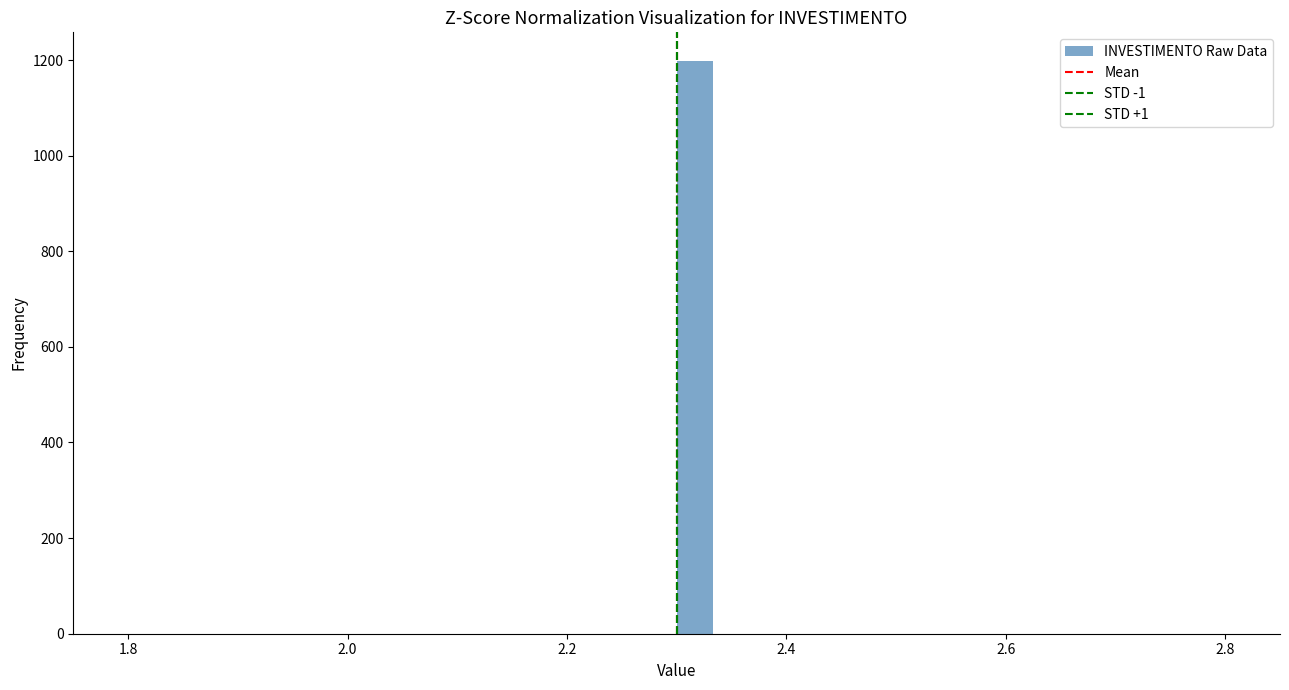

Around what value on the x-axis is the tallest bar? Give the approximate position of its centre, as read against the axis.

2.32